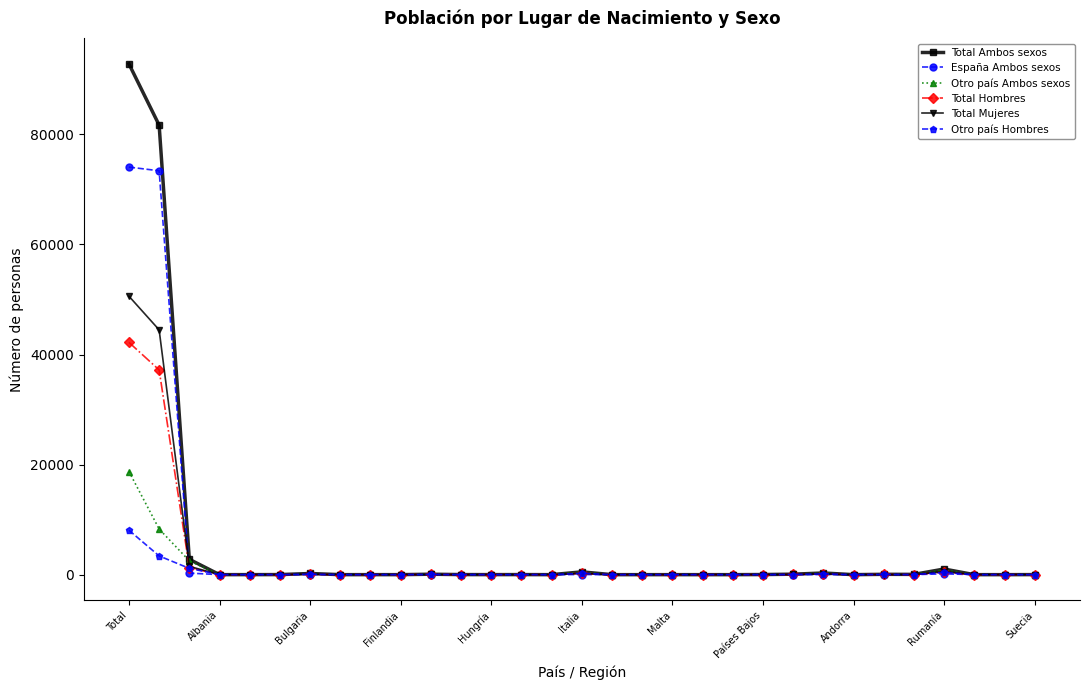

What is the maximum value shown in the chart?

92814